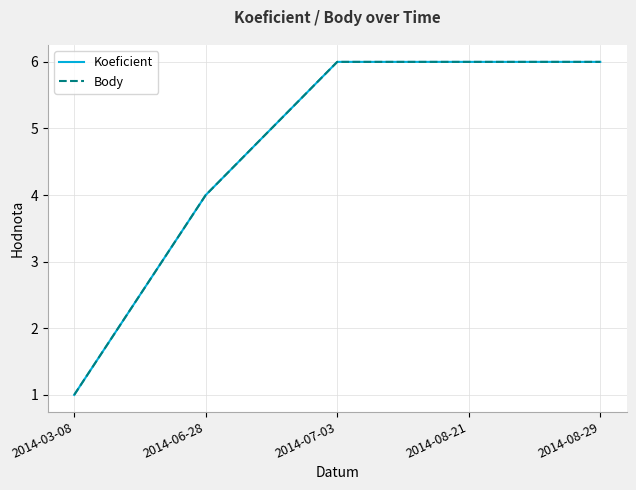

What is the difference between the maximum and minimum values in the Body series?

5